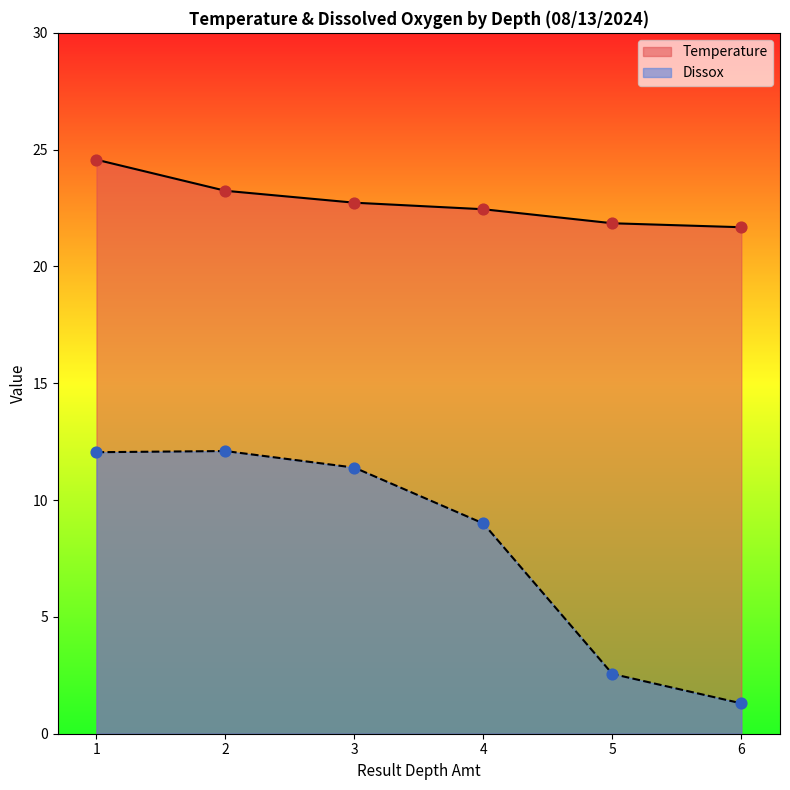

Which series has the widest spread of Y values?

Dissox